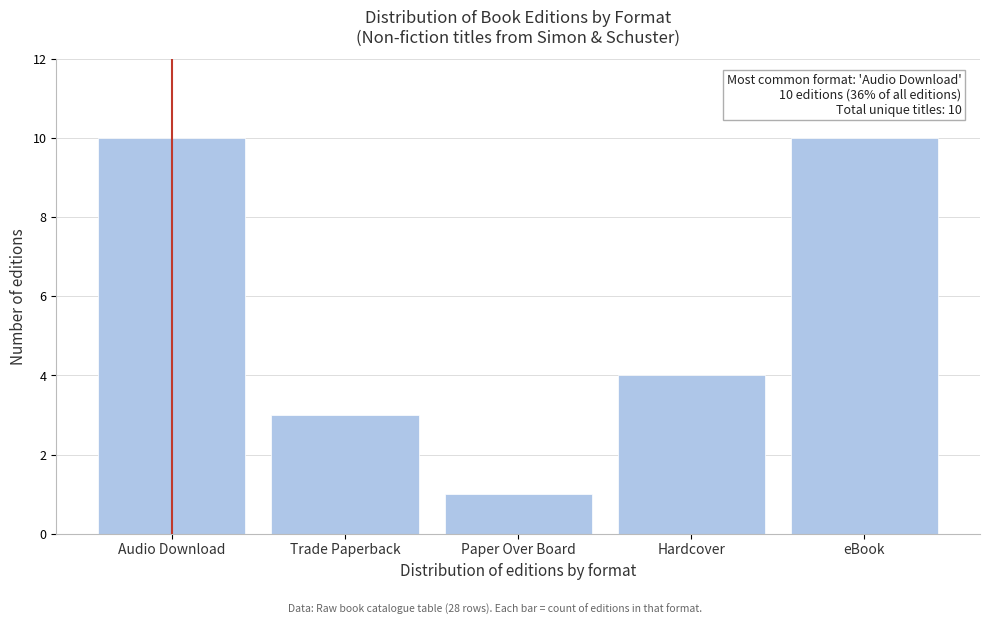

Reading left to right, transcribe all the data shown in this chart.

Audio Download=10	Trade Paperback=3	Paper Over Board=1	Hardcover=4	eBook=10